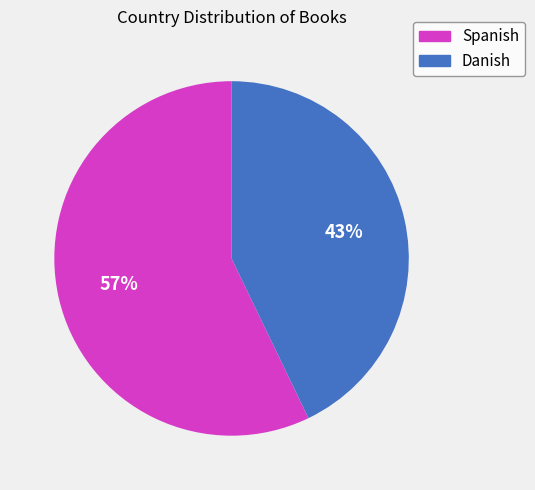

Which slice is the largest?

Spanish